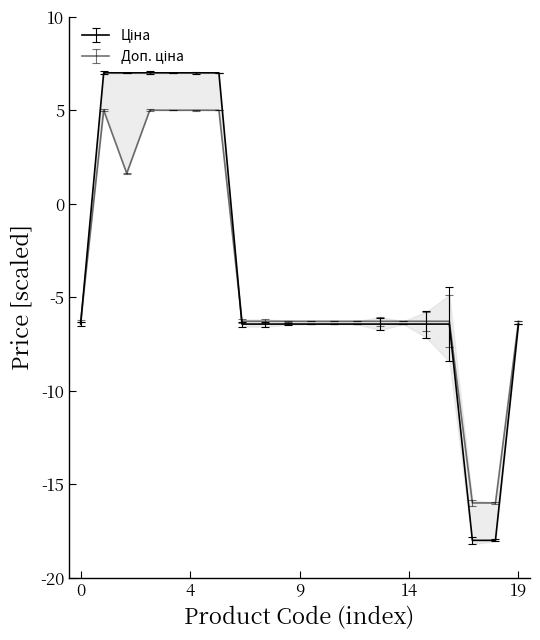

Does the chart display data point markers on the line(s)?

No